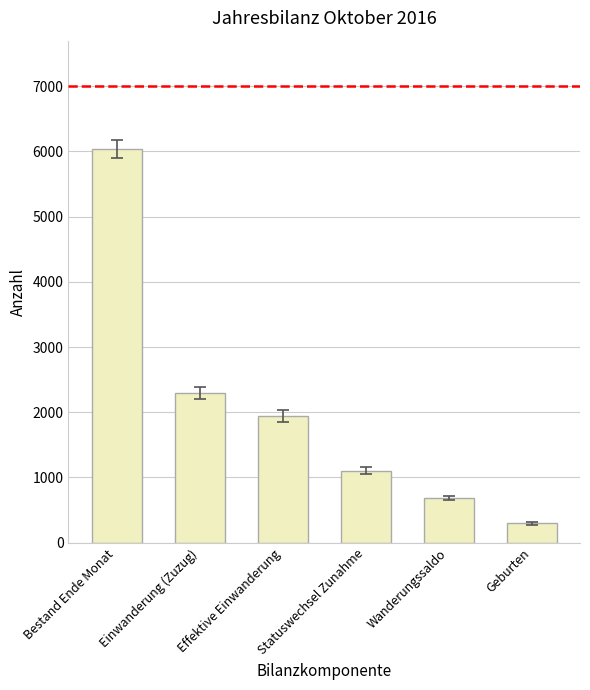

What is the difference between the values at Geburten and Einwanderung (Zuzug)?

2001